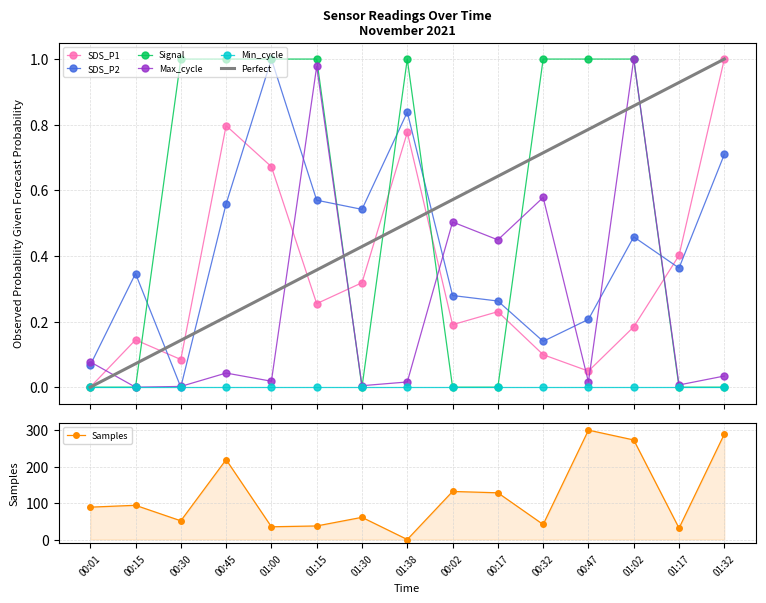

True or false: SDS_P1 has more than 2 points higher than both neighbors.

True